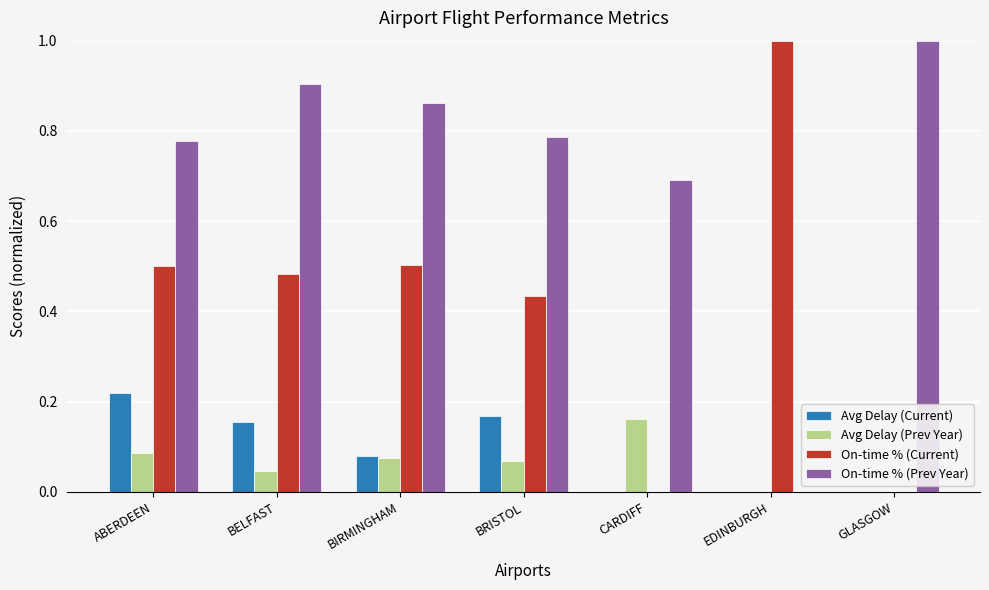

What value does the On-time % (Prev Year) series have at CARDIFF?

0.7